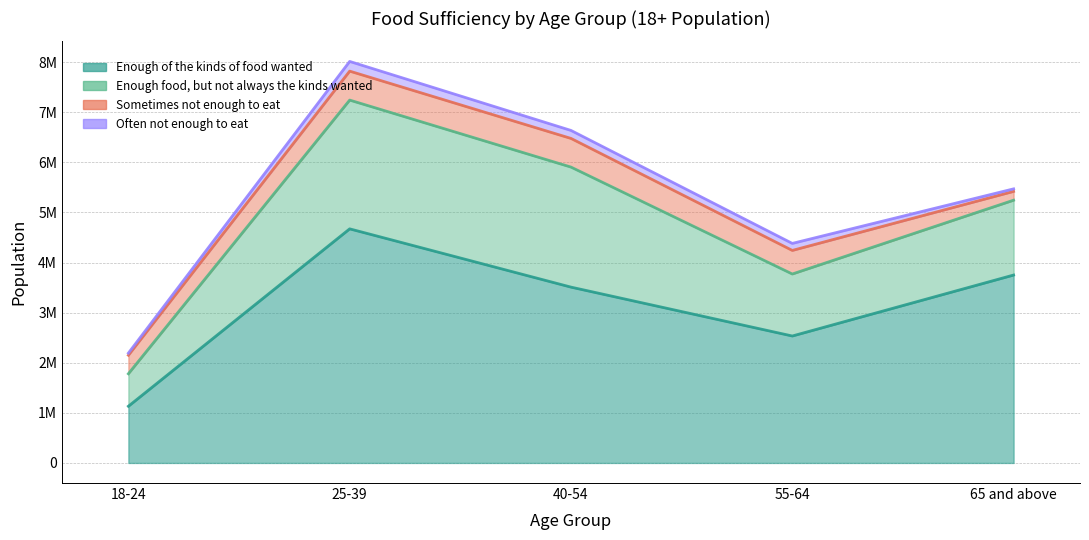

What is the maximum value shown in the chart?

4673099